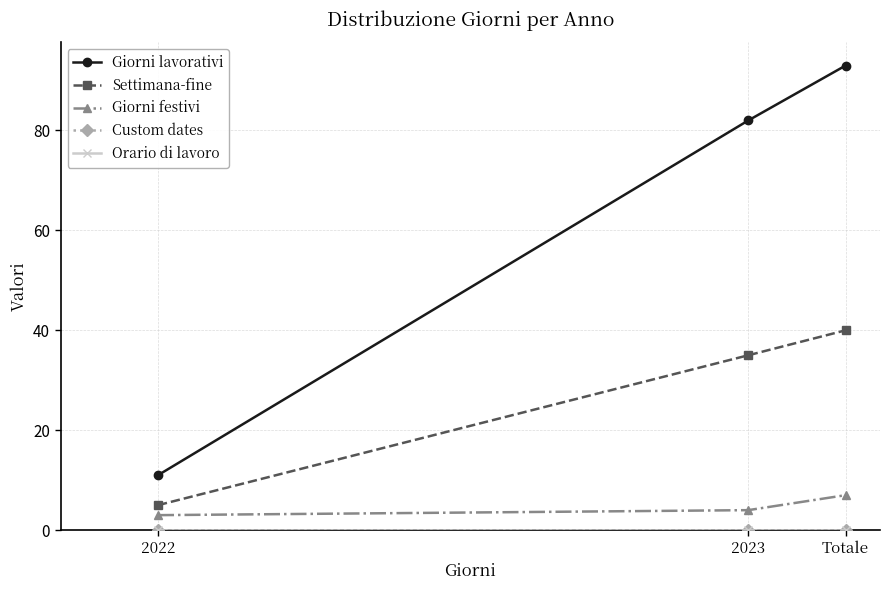

Rank the series by their maximum value, from lowest to highest.

Custom dates, Orario di lavoro, Giorni festivi, Settimana-fine, Giorni lavorativi